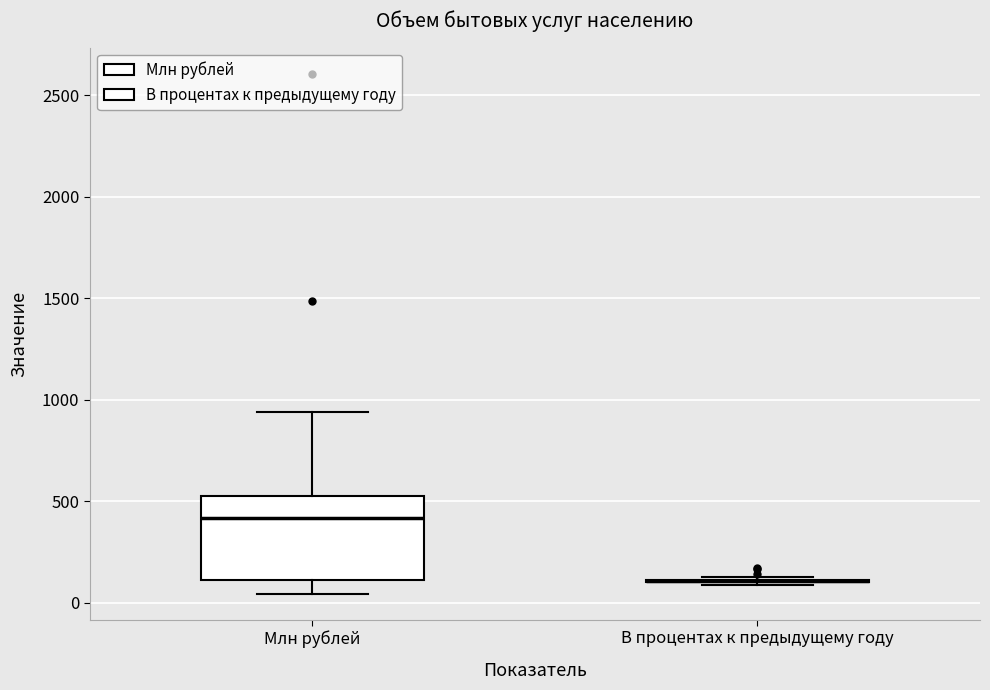

Comparing the boxes themselves (not the whiskers), which one is the tallest?

Млн рублей